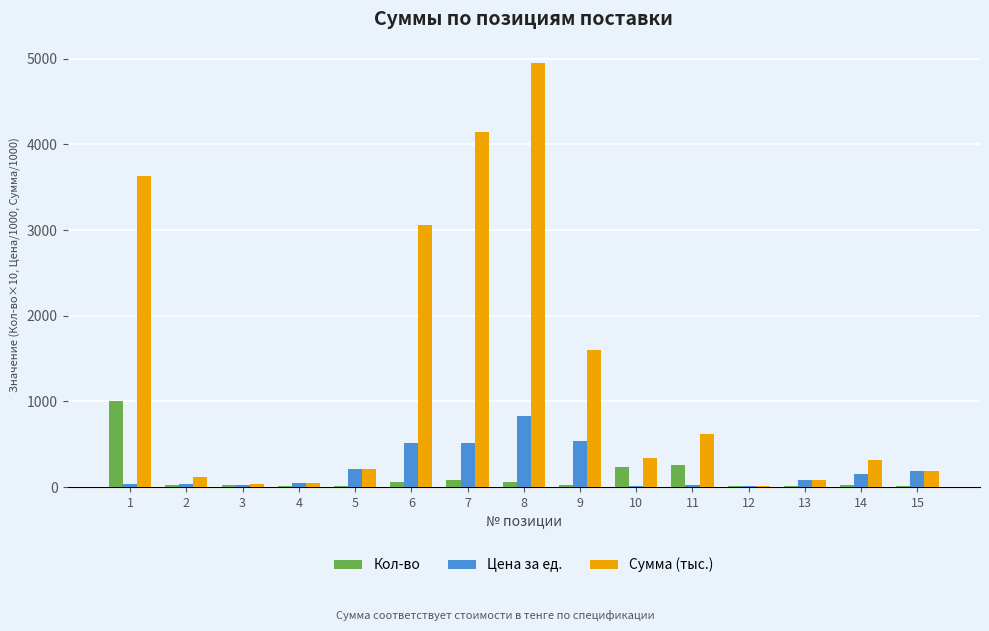

Which series has the largest range (max minus min)?

Сумма (тыс.)